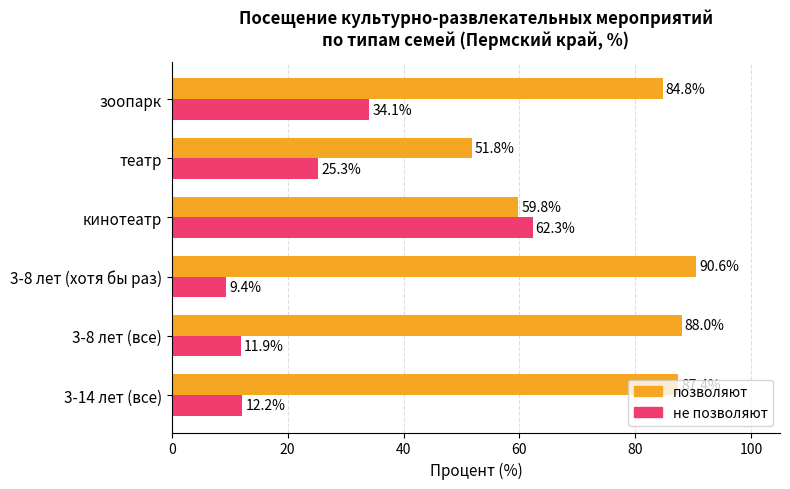

Which series has the widest spread of values?

не позволяют